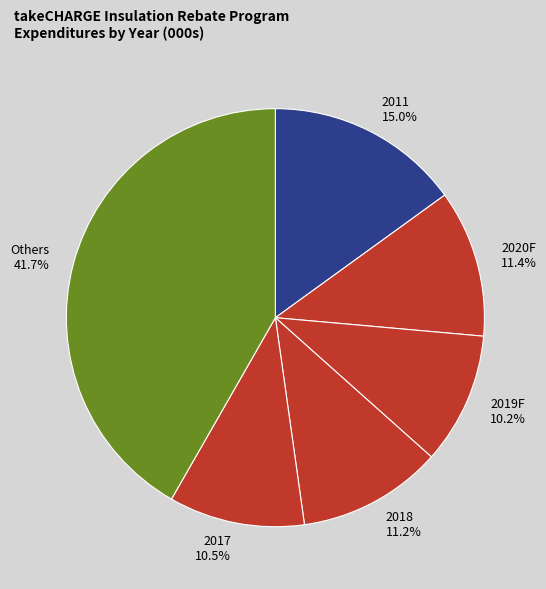

Is there a majority slice in this chart?

No